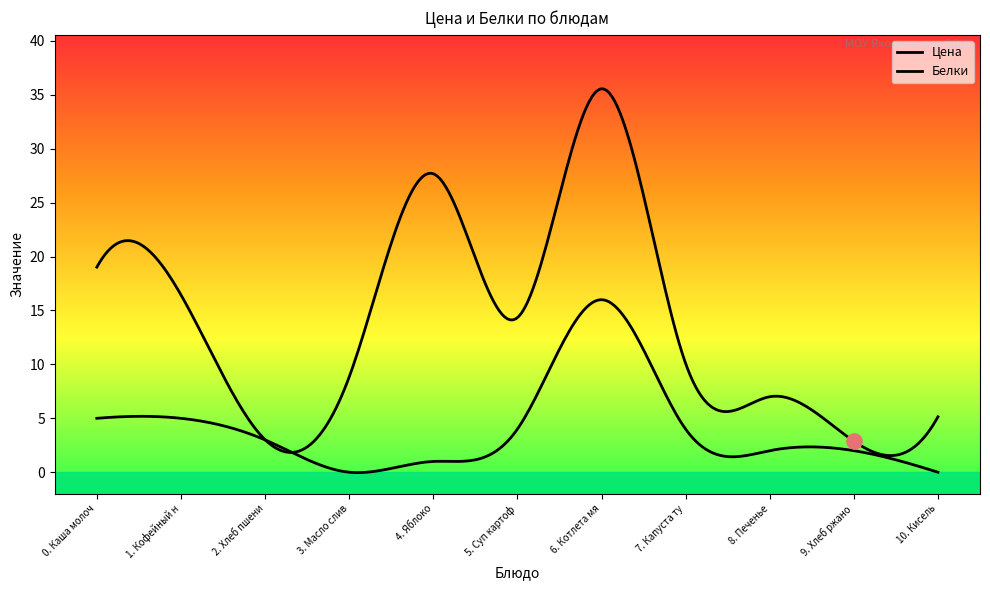

What are all the series names shown in the legend?

Цена, Белки